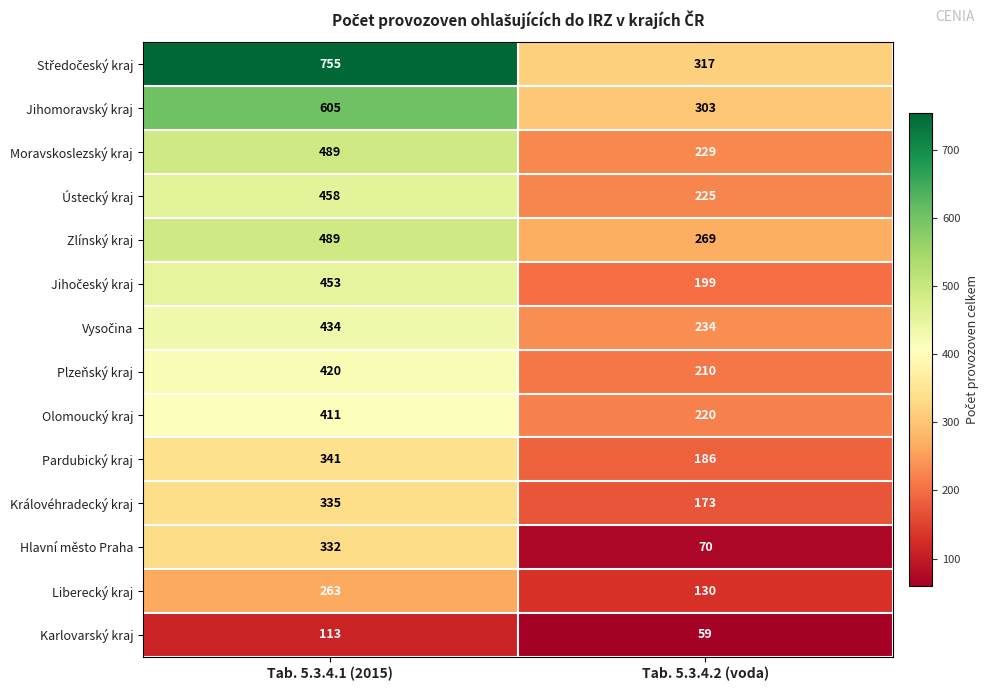

What is the sum of the Pardubický kraj values at Tab. 5.3.4.1 (2015) and Tab. 5.3.4.2 (voda)?

527